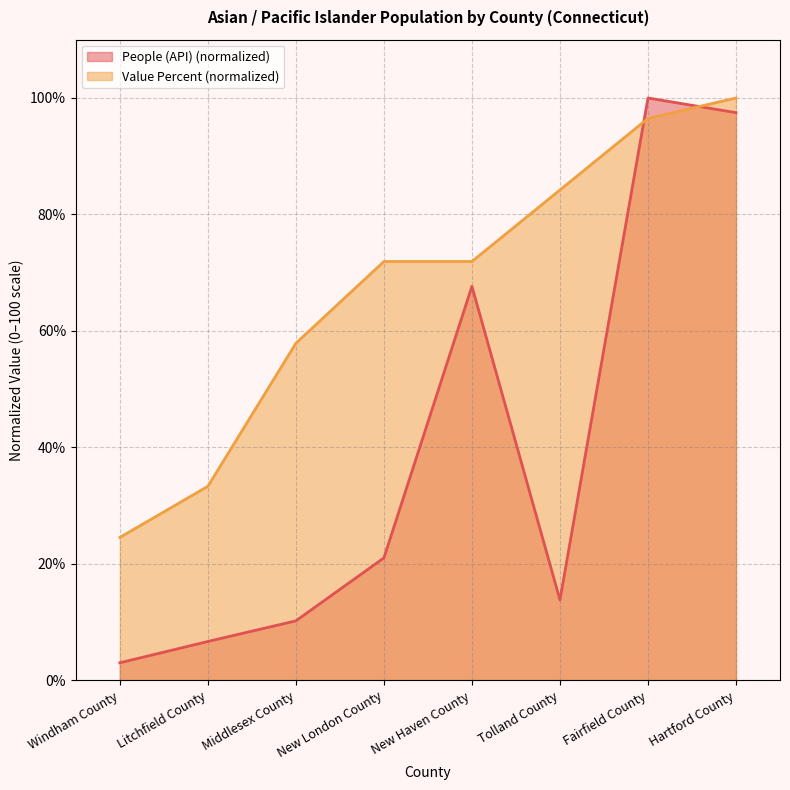

Where is Value (Percent) nearest to the value 62?

Middlesex County